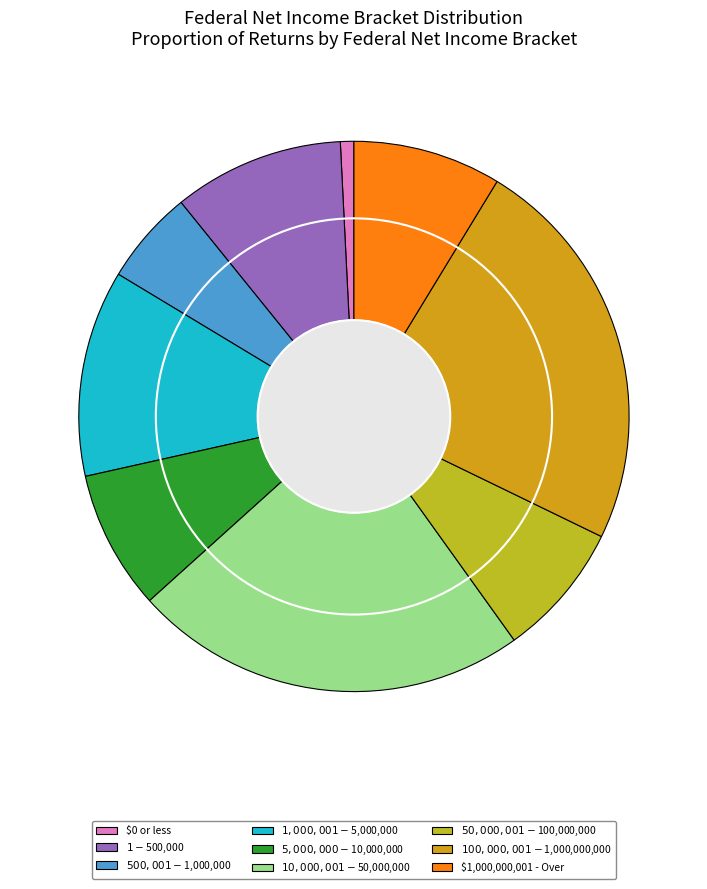

To the nearest percent, what is the difference between the largest and smallest slice percentages?

23%